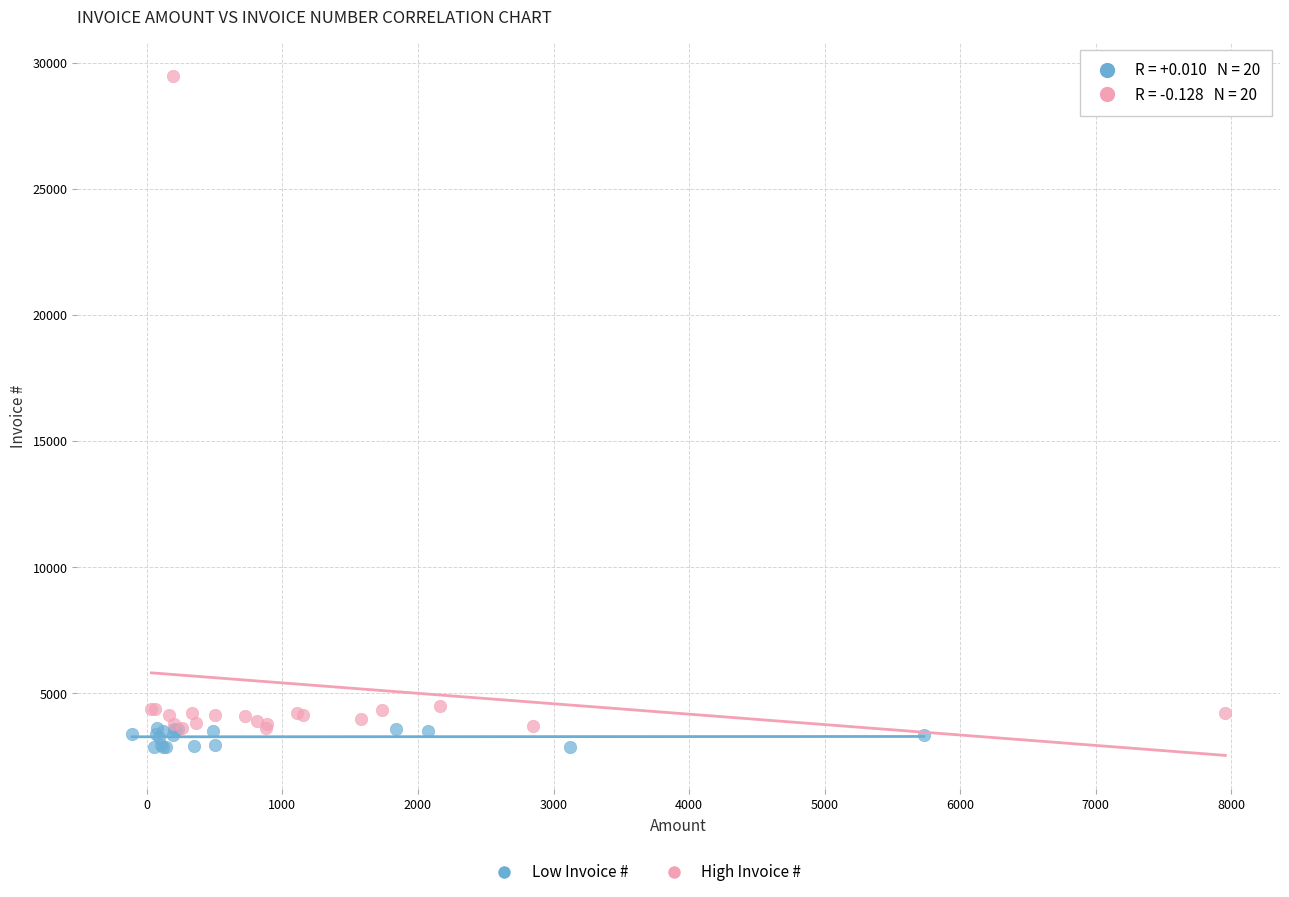

Which series reaches the maximum Y coordinate?

High Invoice #